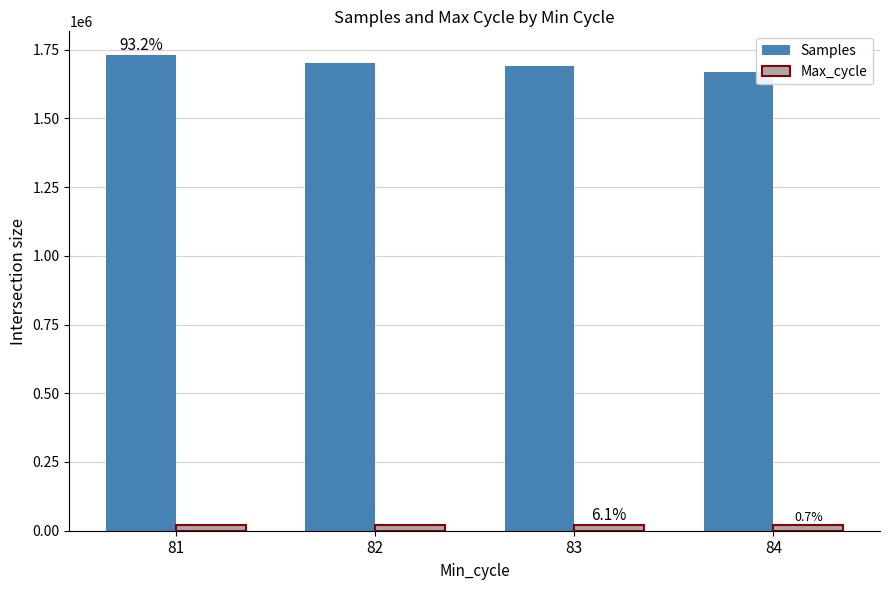

Rank the series by their maximum value, from highest to lowest.

Samples, Max_cycle